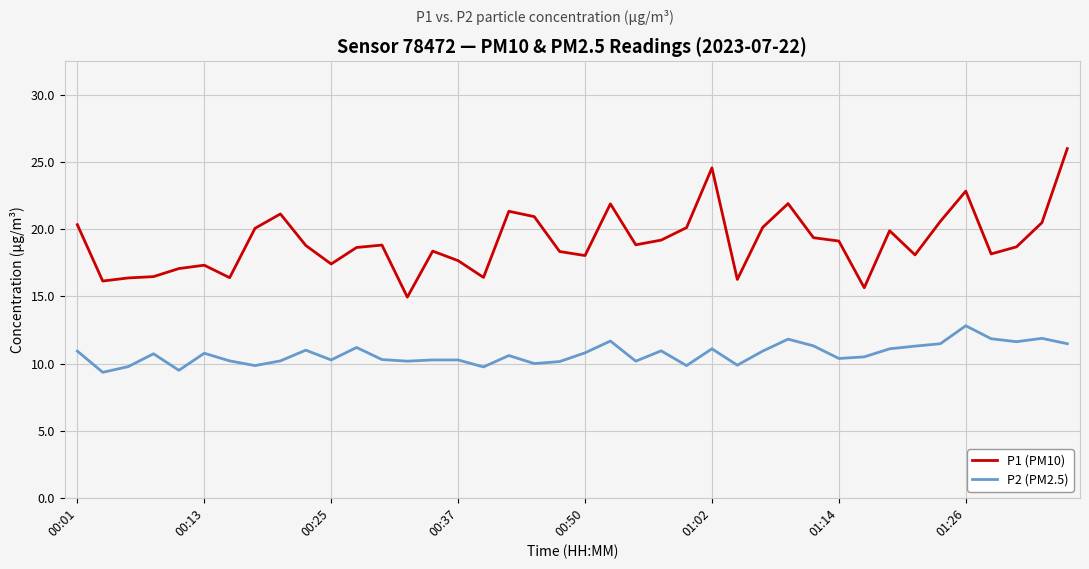

Which series has the largest range (max minus min)?

P1 (PM10)